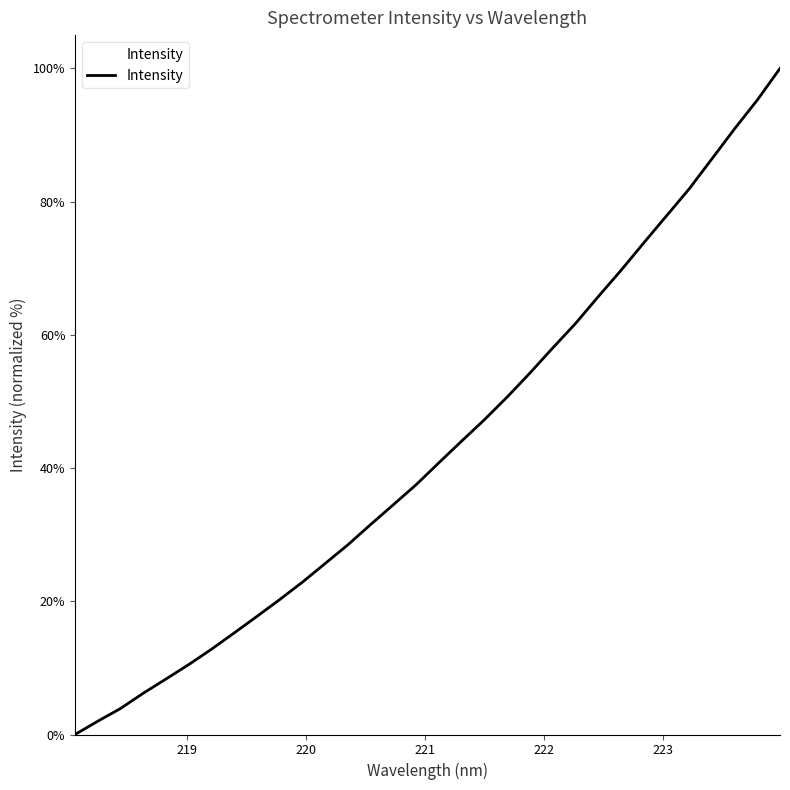

What is the difference between the maximum and minimum values?

100.0